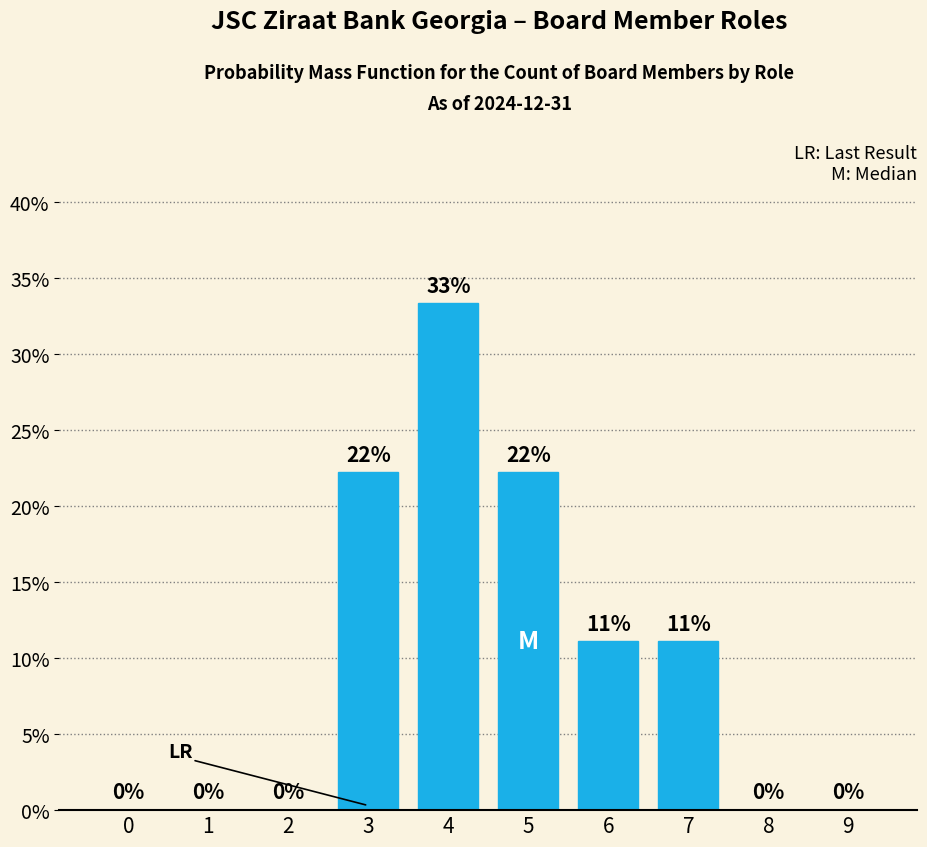

True or false: the data shows 0.0 at 1.

True